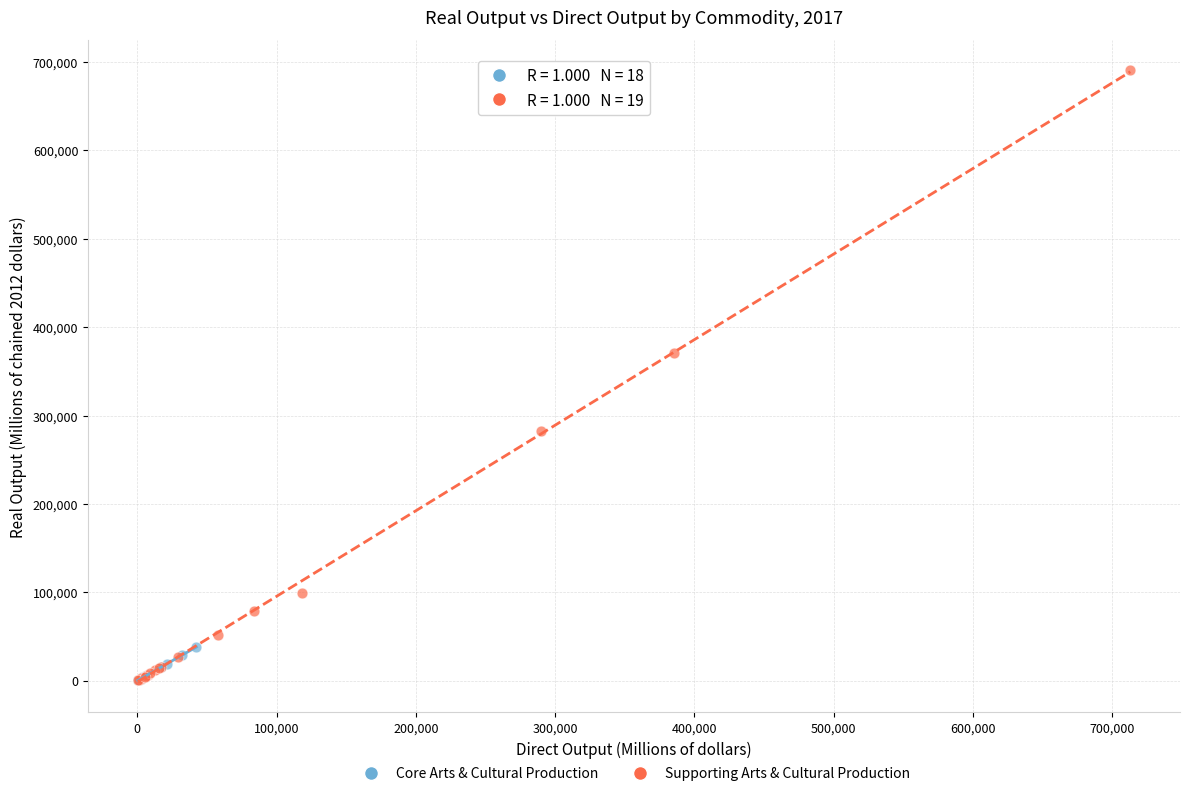

Which series has the widest spread of Y values?

Supporting Arts & Cultural Production